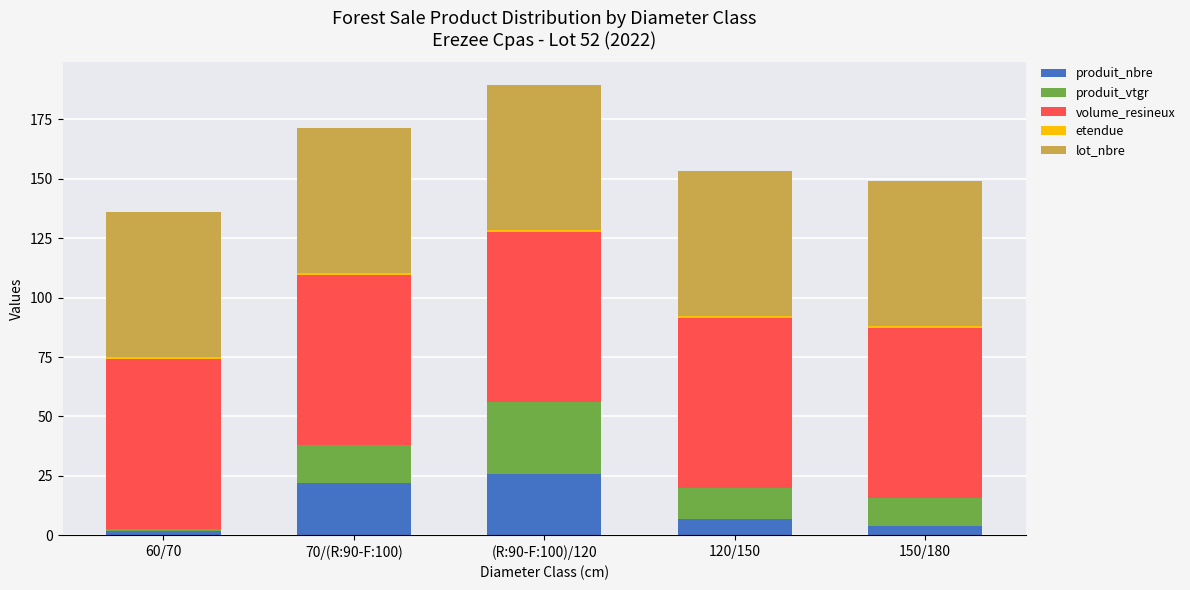

At which category is the sum across all series the highest?

(R:90-F:100)/120